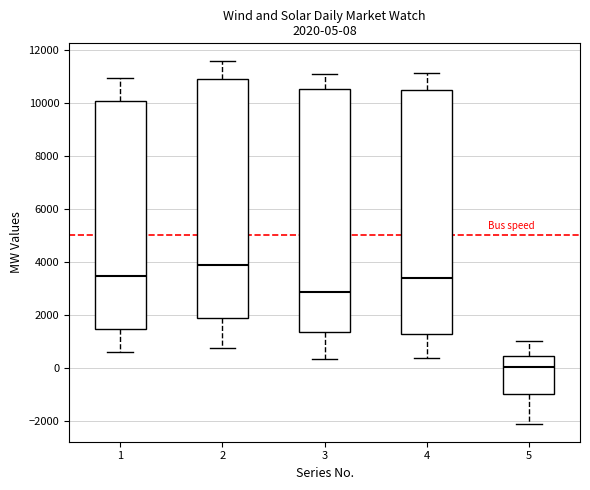

Which box has the lowest median line?

5